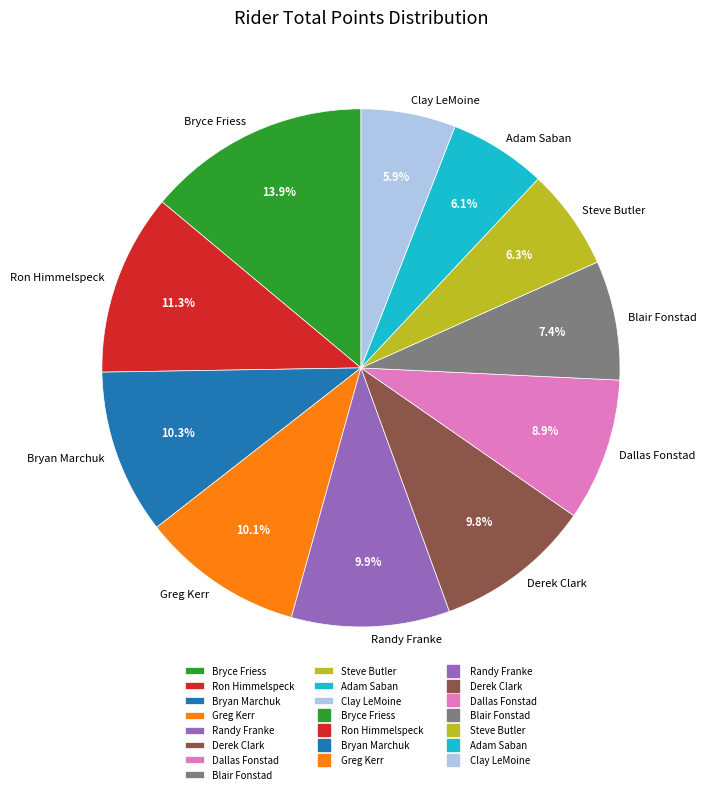

Is it true that Steve Butler is 6% of the pie?

True